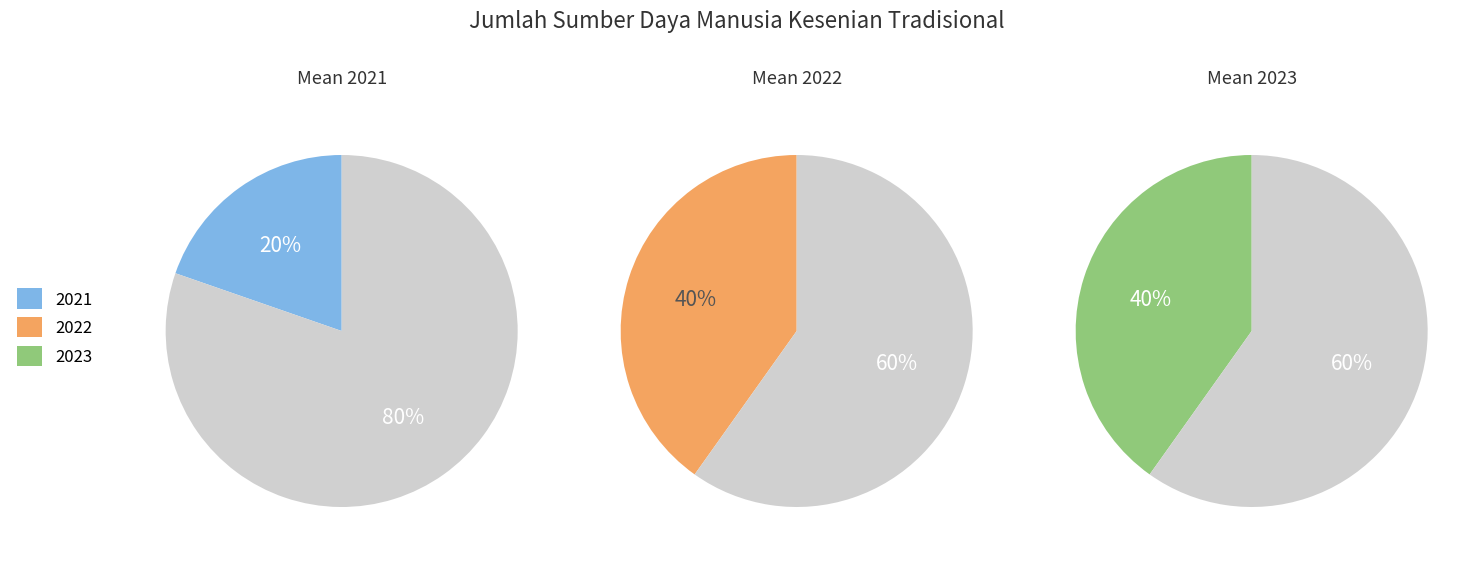

To the nearest percent, what is the combined percentage of 2021 and 2023?

60%